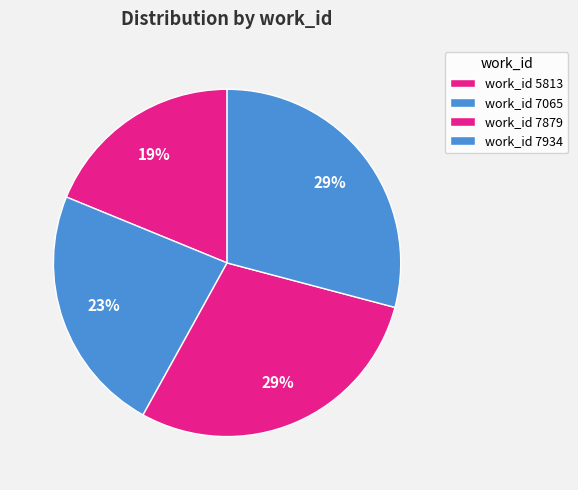

What is the smallest slice in the pie chart?

work_id 5813